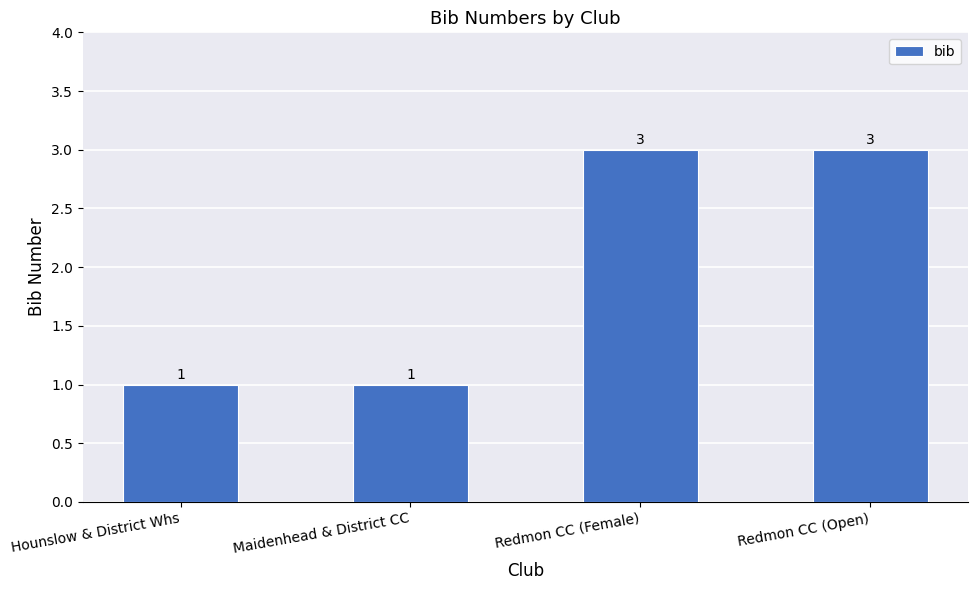

The chart shows a value of 4 at Redmon CC (Open). True or false?

False